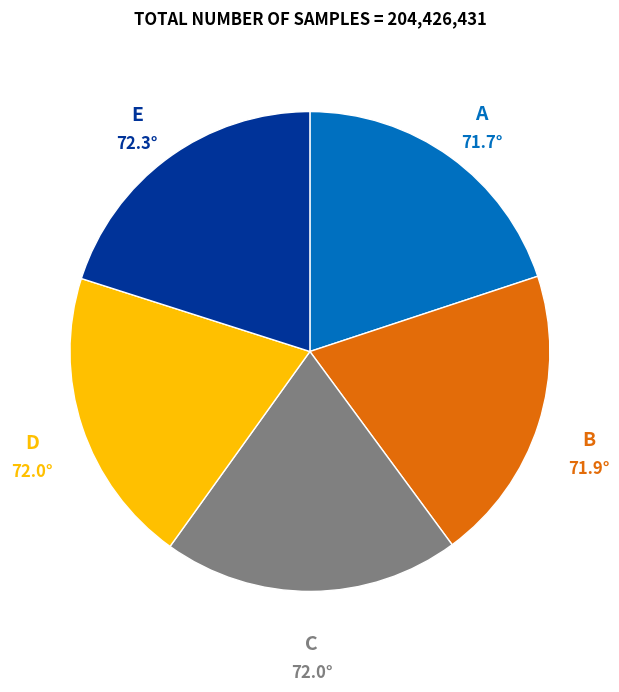

Does any single category account for the majority?

No